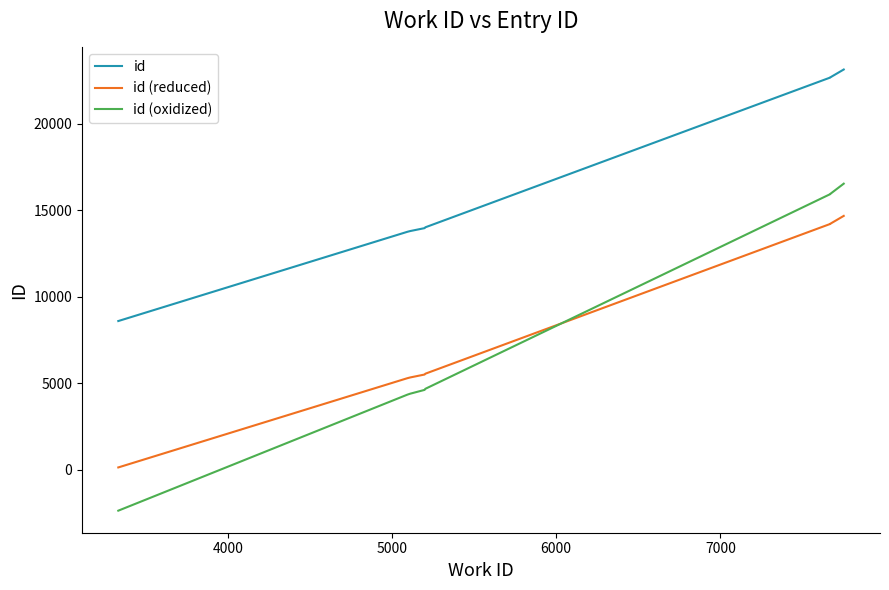

Does the chart have visible grid lines?

No